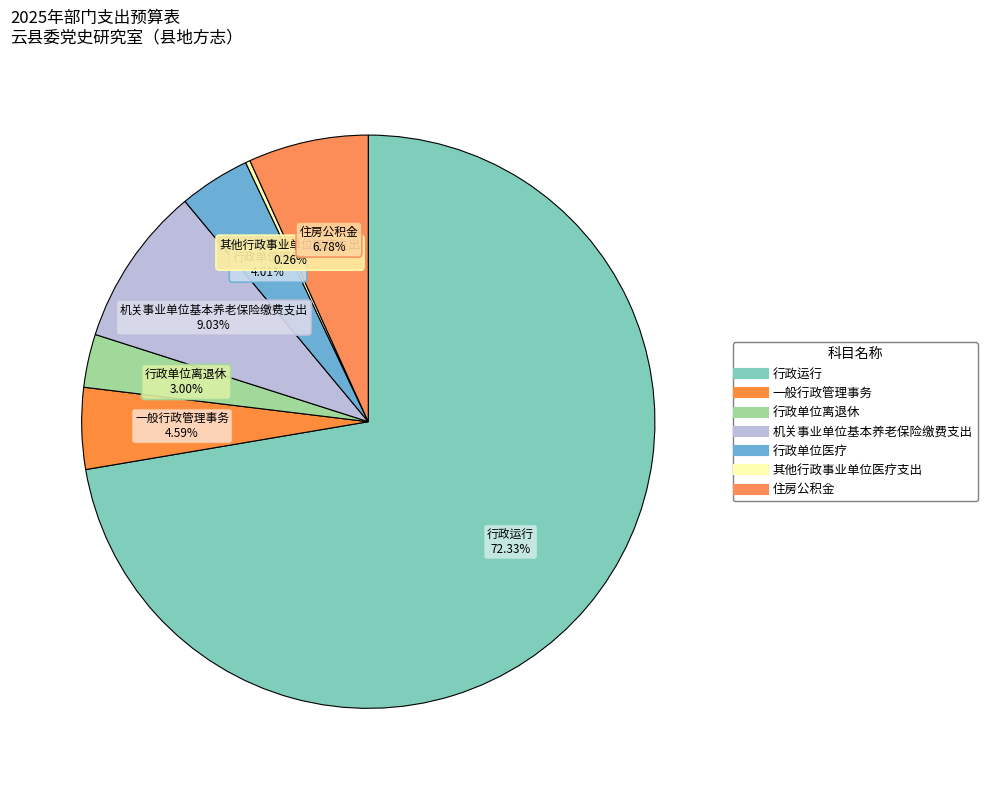

Between 机关事业单位基本养老保险缴费支出 and 住房公积金, which is larger?

机关事业单位基本养老保险缴费支出